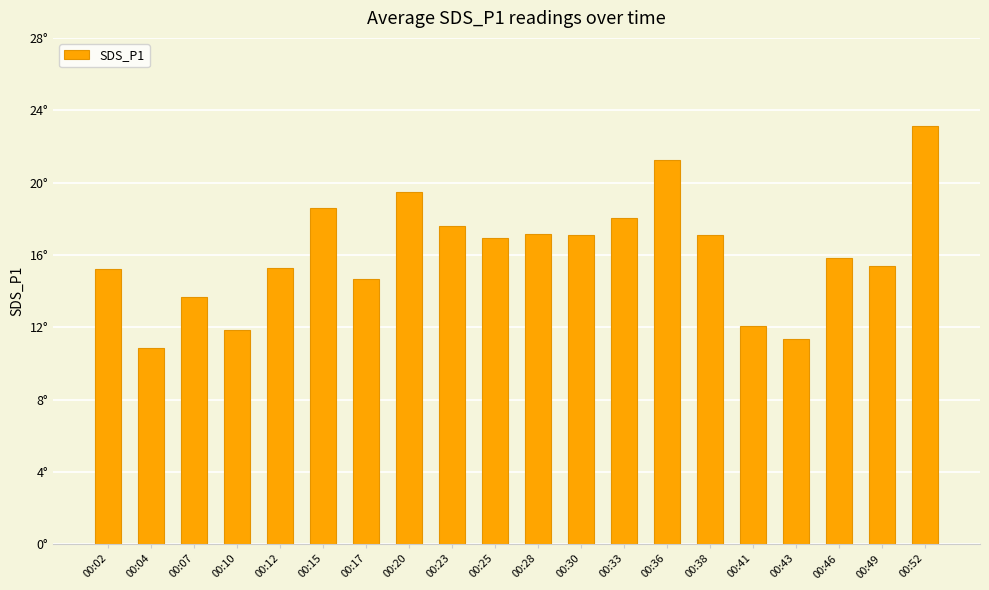

Rank the categories by value from lowest to highest.

00:04, 00:43, 00:10, 00:41, 00:07, 00:17, 00:02, 00:12, 00:49, 00:46, 00:25, 00:30, 00:38, 00:28, 00:23, 00:33, 00:15, 00:20, 00:36, 00:52